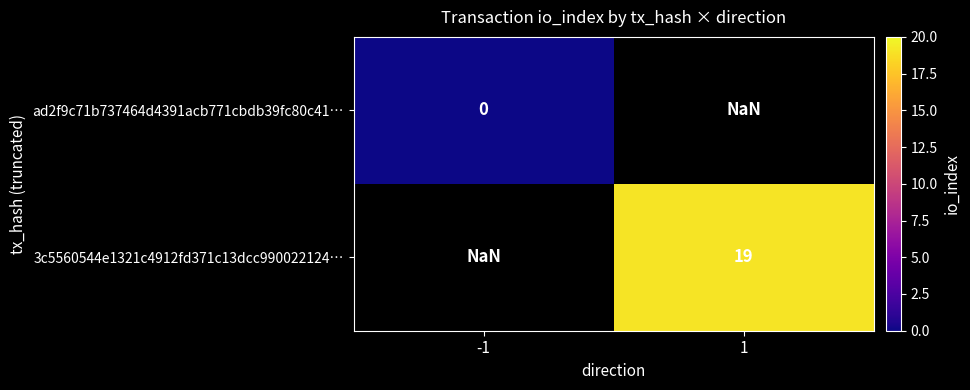

Which has a higher value, -1 or 1?

1